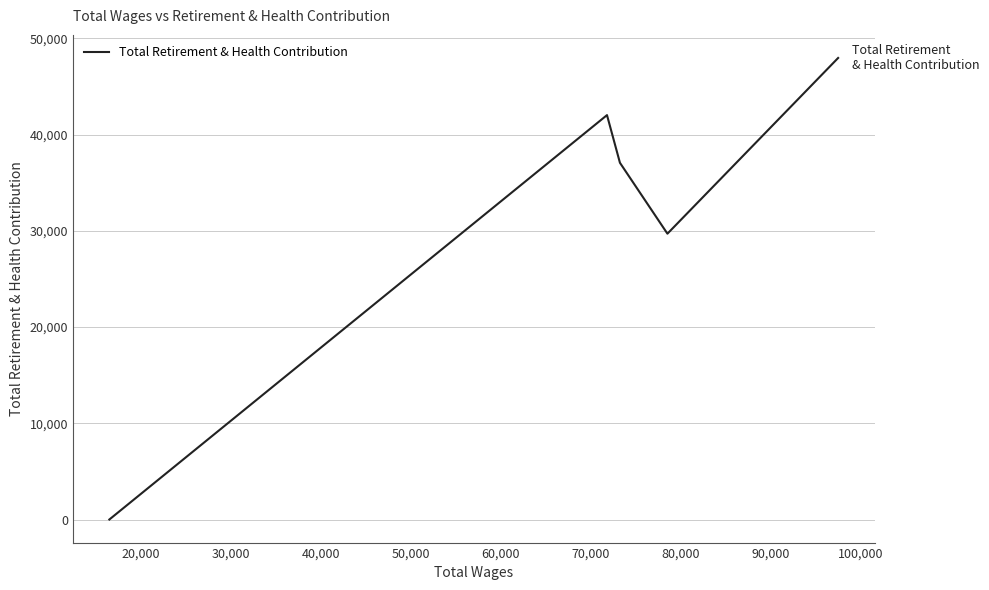

Reading left to right, extract all data points from this chart.

0	42027	37072	29704	47966